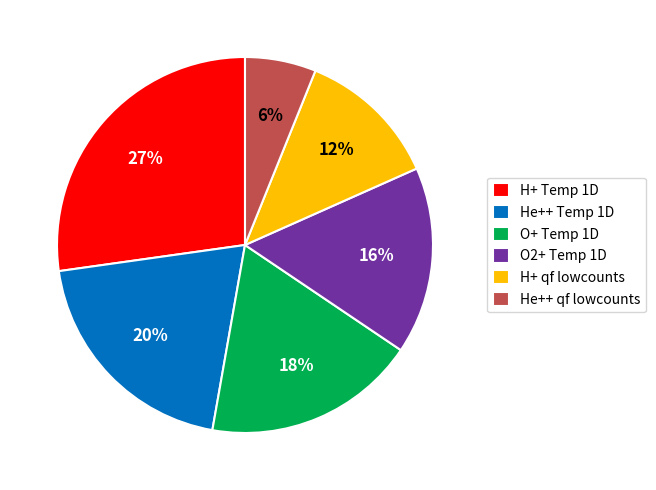

Do O2+ Temp 1D and He++ Temp 1D together represent more than half of the pie?

No